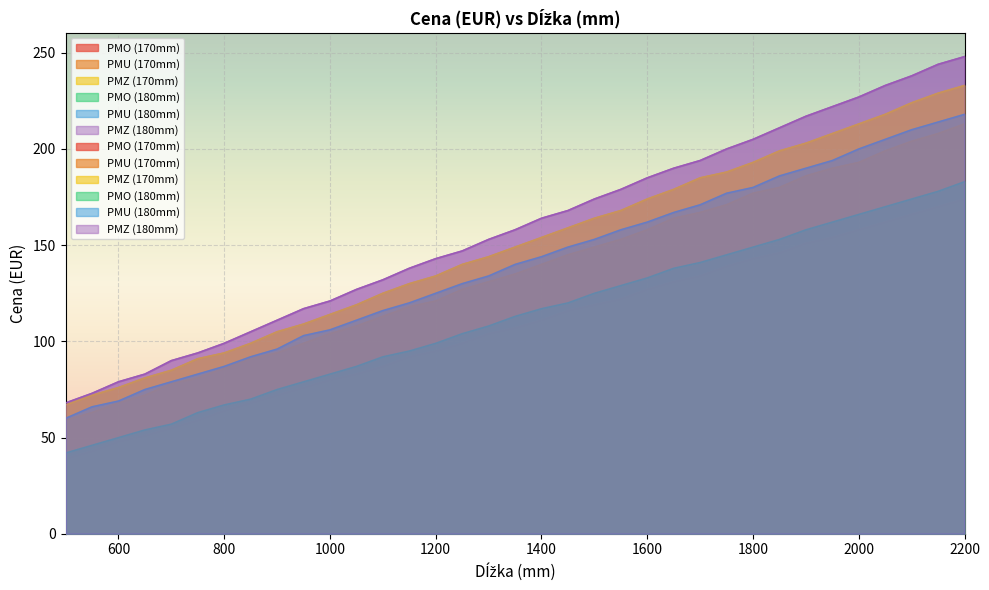

How many categories are shown in the chart?

35